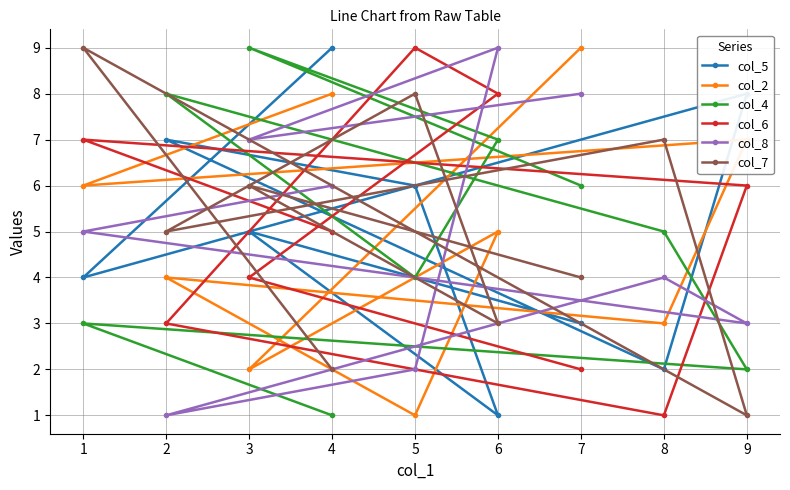

True or false: col_4 has a value of 5 at 1.

False